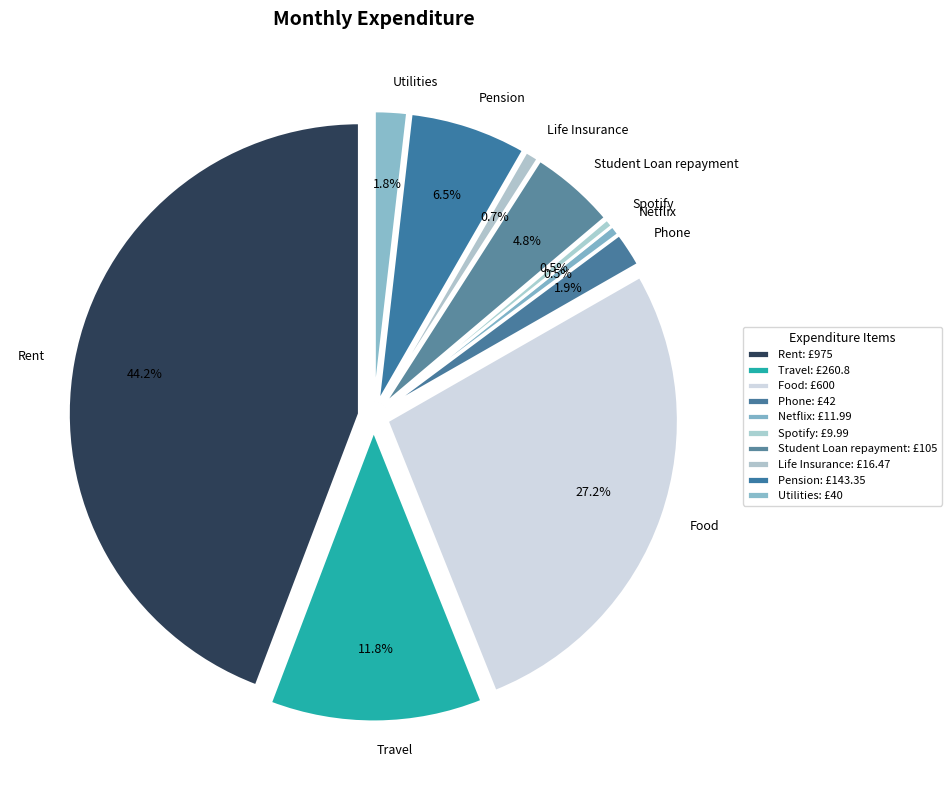

Combined, what portion of the pie is Rent and Spotify?

44.7%